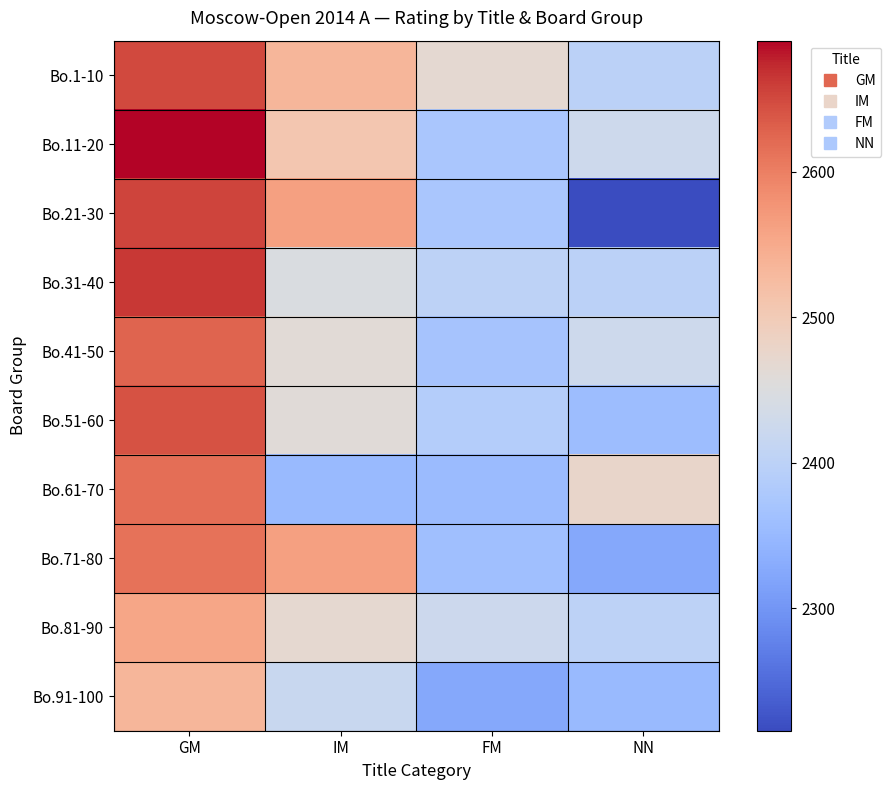

Which label corresponds to the smallest value in the chart?

NN